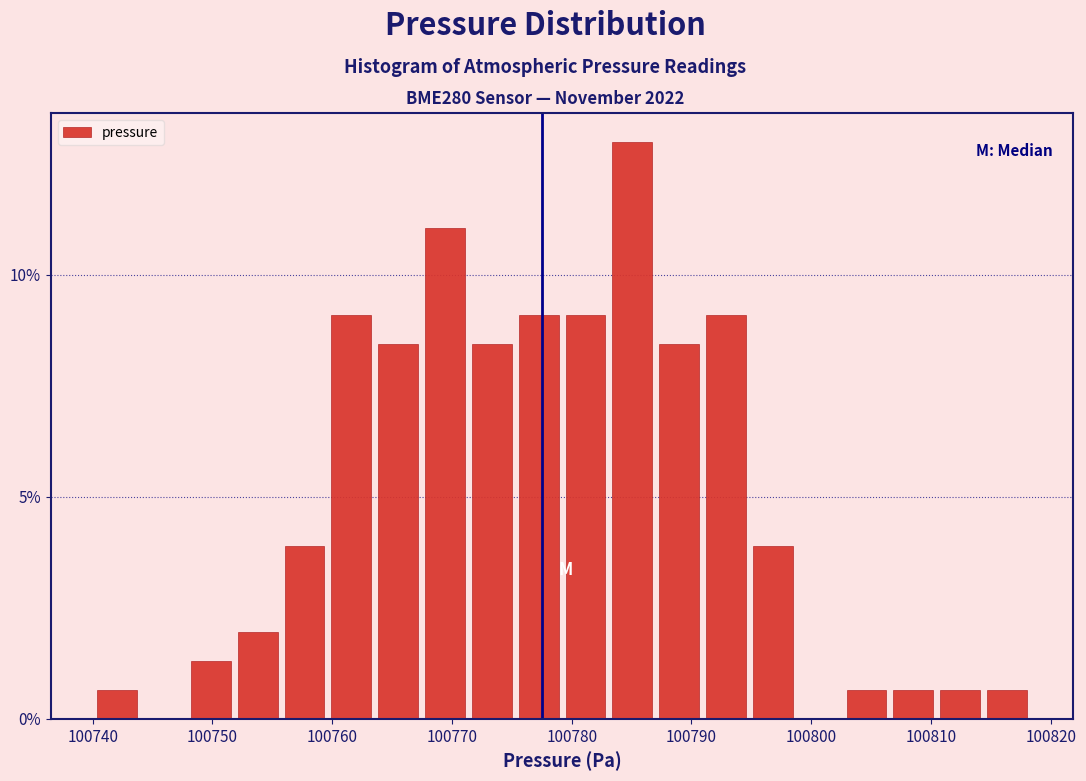

Around what value on the x-axis is the tallest bar? Give the approximate position of its centre, as read against the axis.

100785